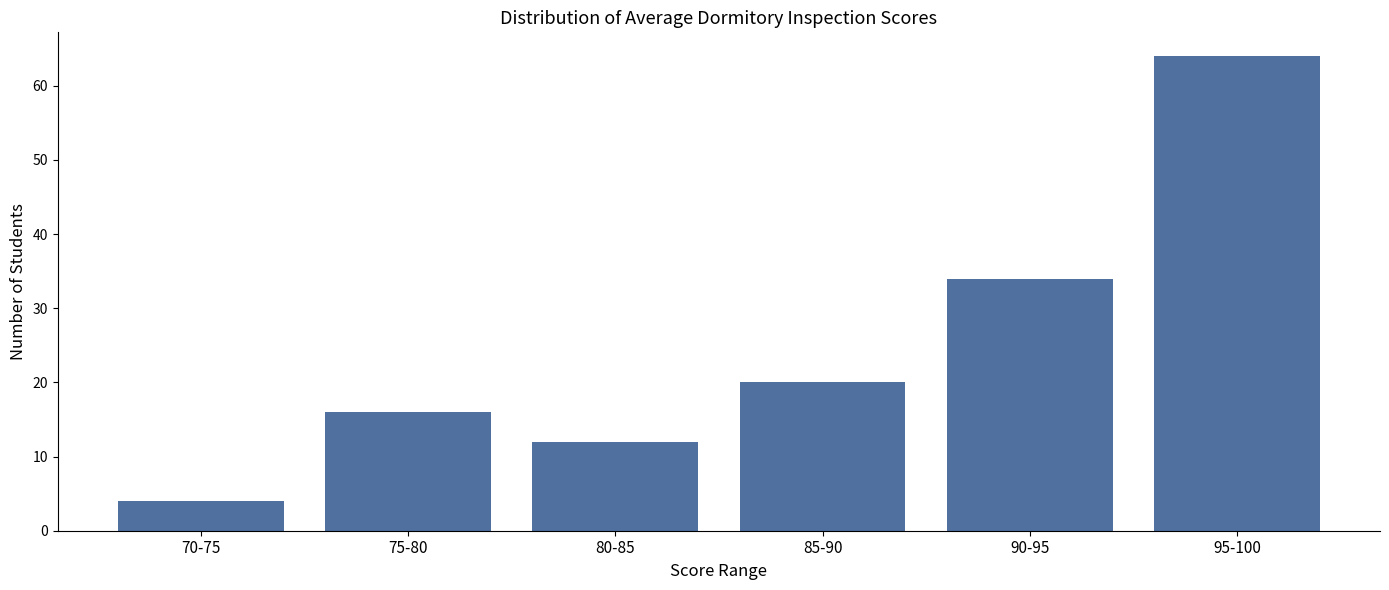

Reading left to right, extract all data points from this chart.

4	16	12	20	34	64